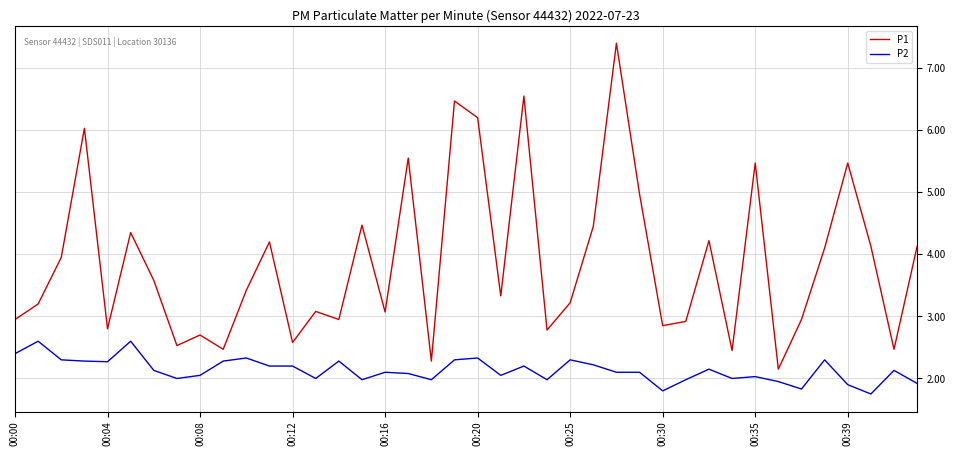

Which series has the largest total across all categories?

P1